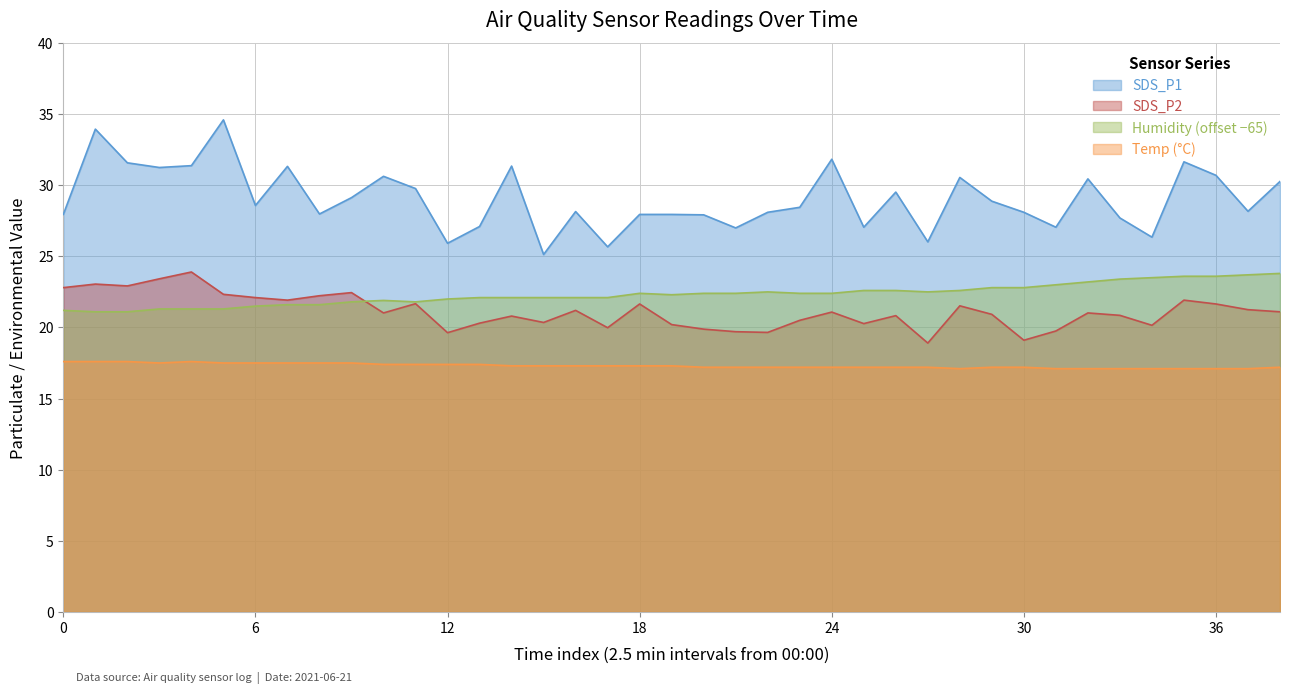

True or false: Temp (°C) and SDS_P2 cross at least once.

False